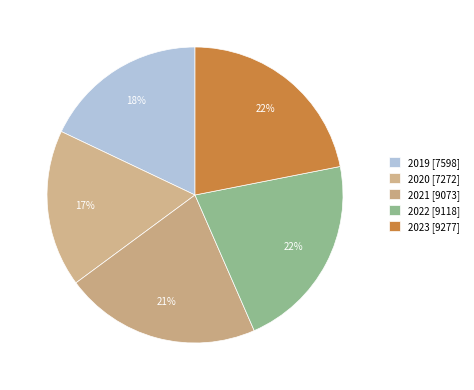

To the nearest percent, what percentage of the pie is 2019?

18%